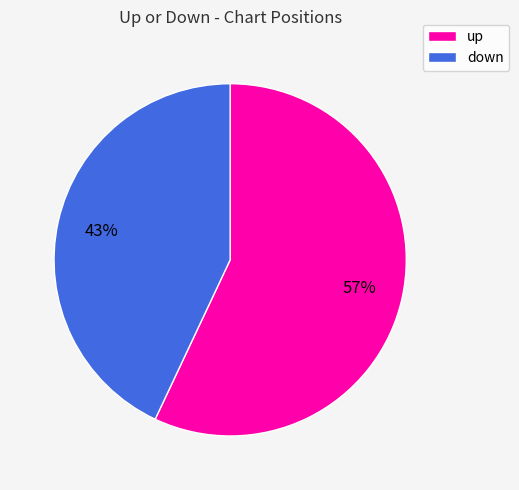

Between up and down, which is larger?

up